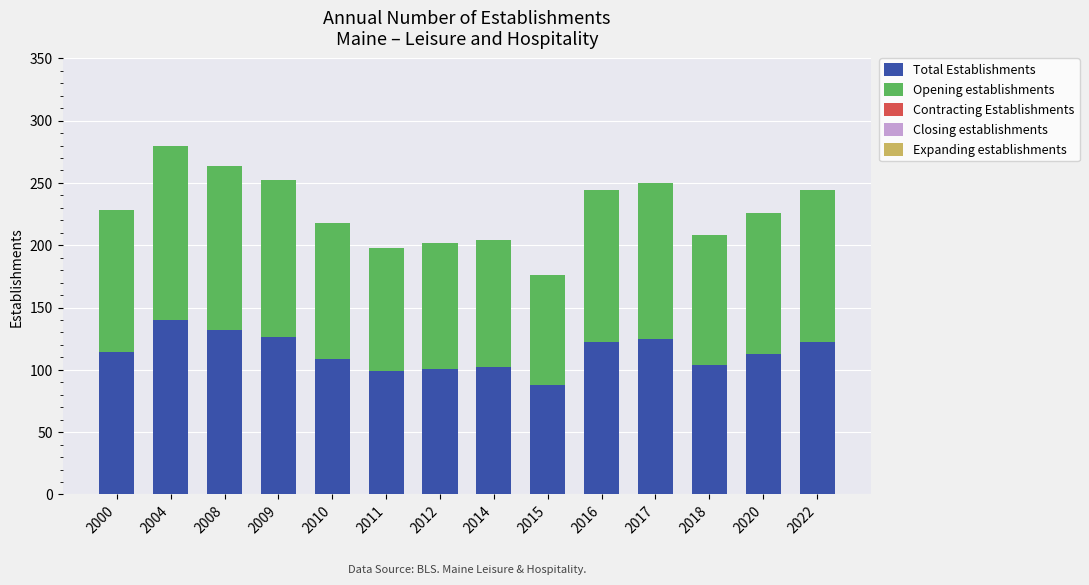

At which category is the sum across all series the highest?

2004